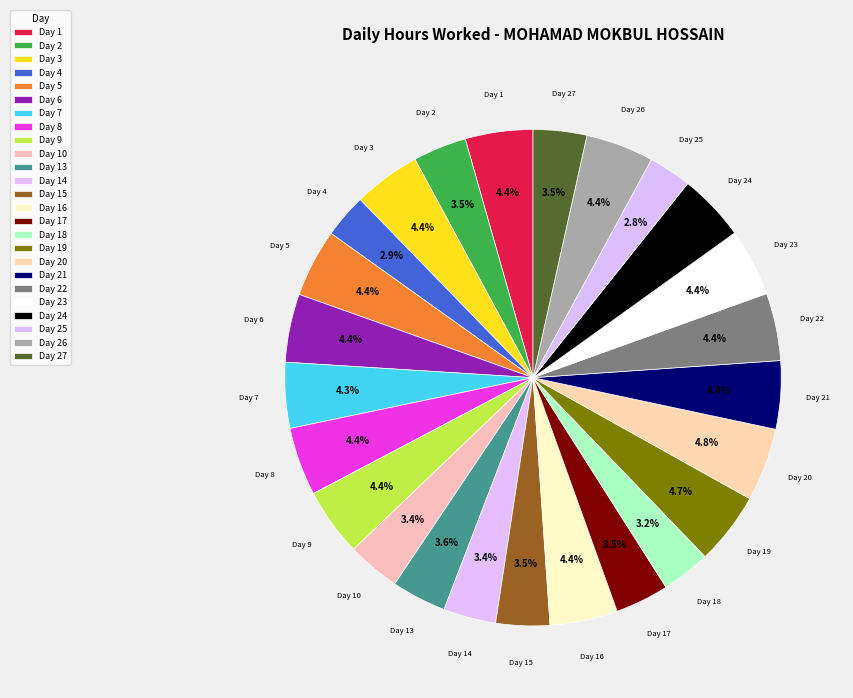

Count the number of slices in the pie.

25